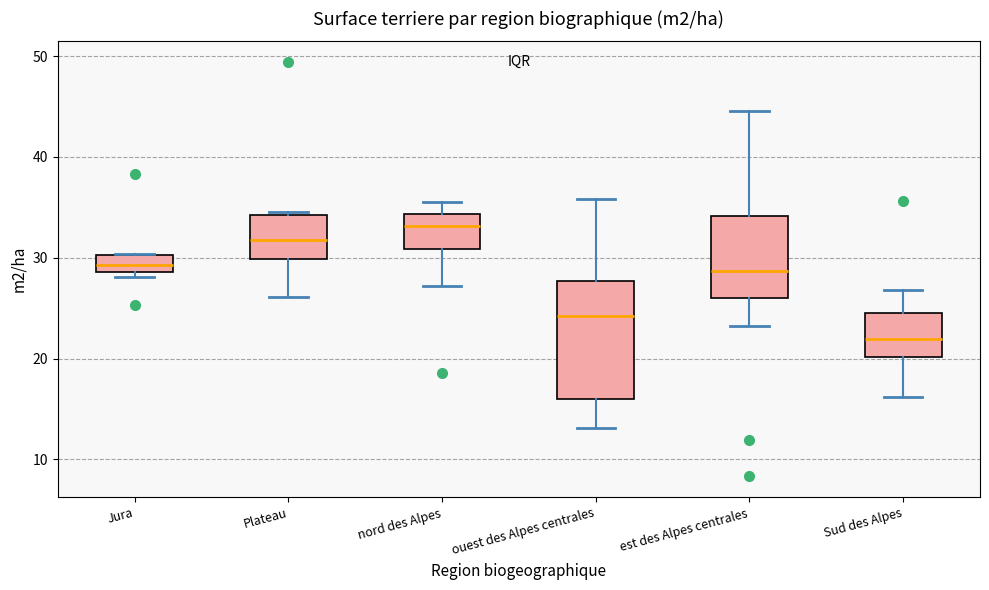

Which box has the lowest median line?

Sud des Alpes